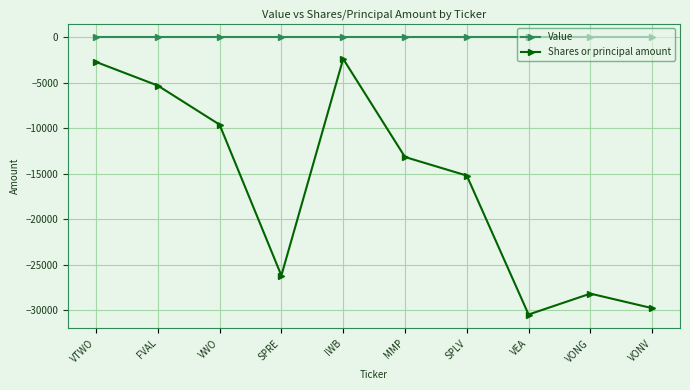

What is the label of the 10th point from the left?

VONV